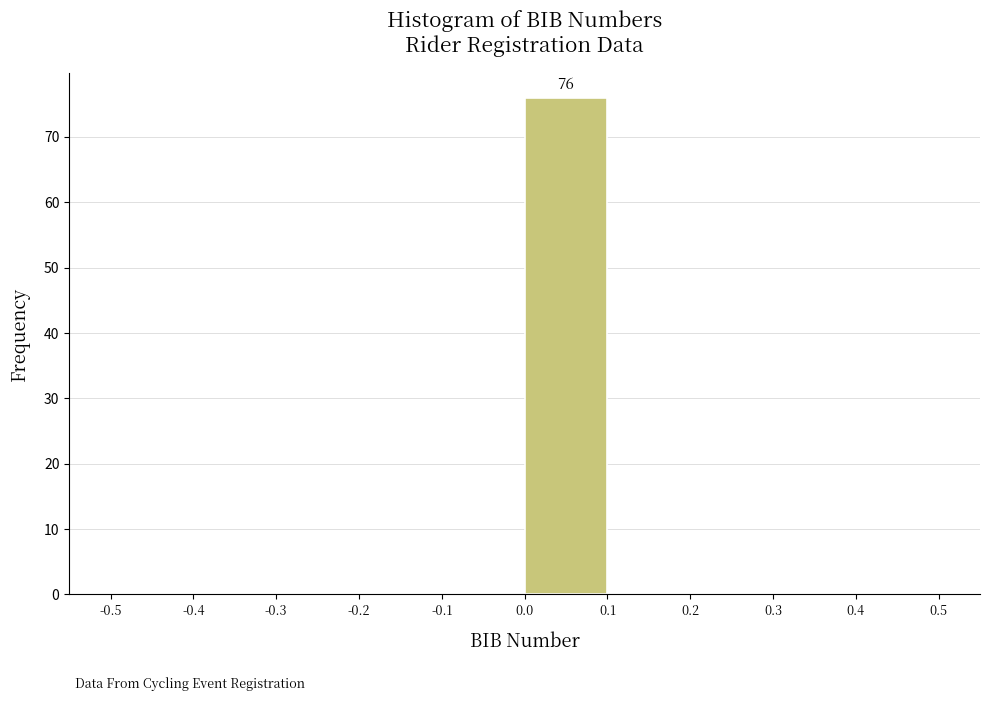

Which range on the x-axis has the tallest bar?

0.0 to 0.1